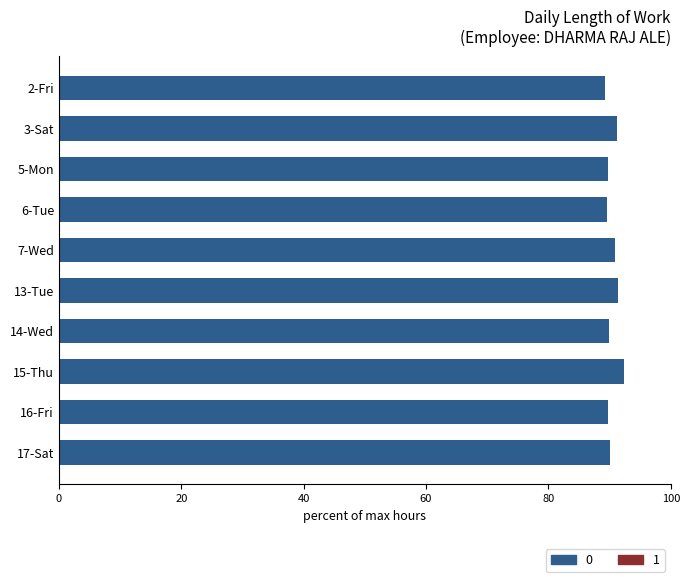

Is it true that the value at 15-Thu is 92.4?

True